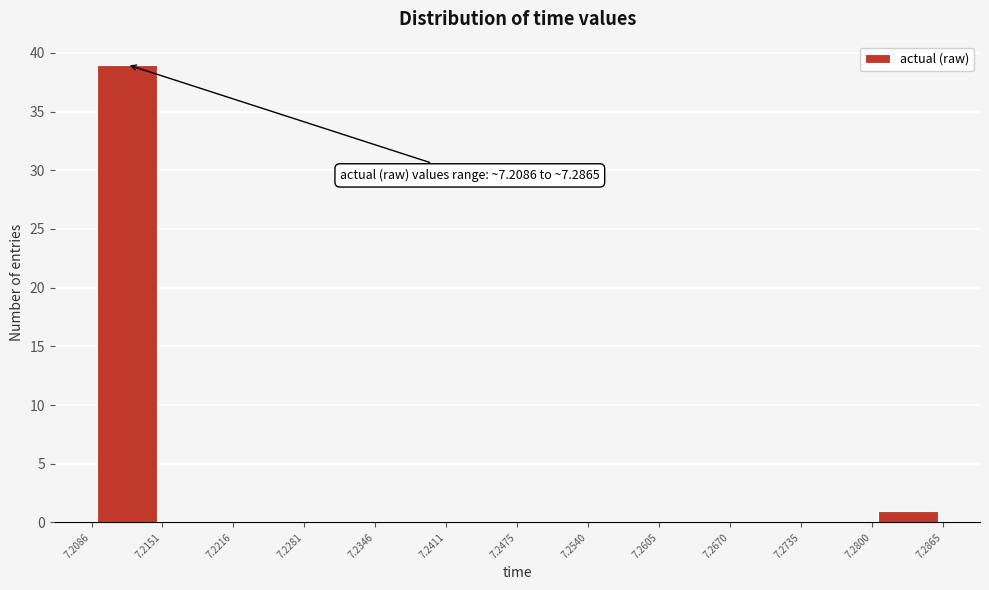

Over which range of the x-axis is the bar tallest?

7.2086 to 7.2151